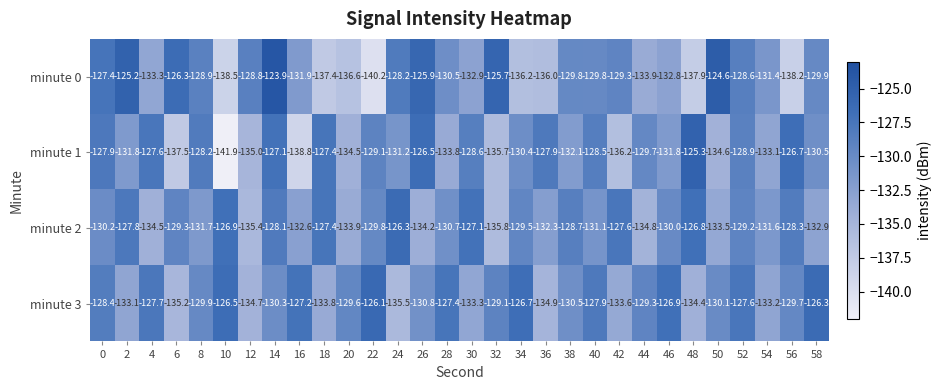

The value of minute 1 at 8 is -128.2. True or false?

True